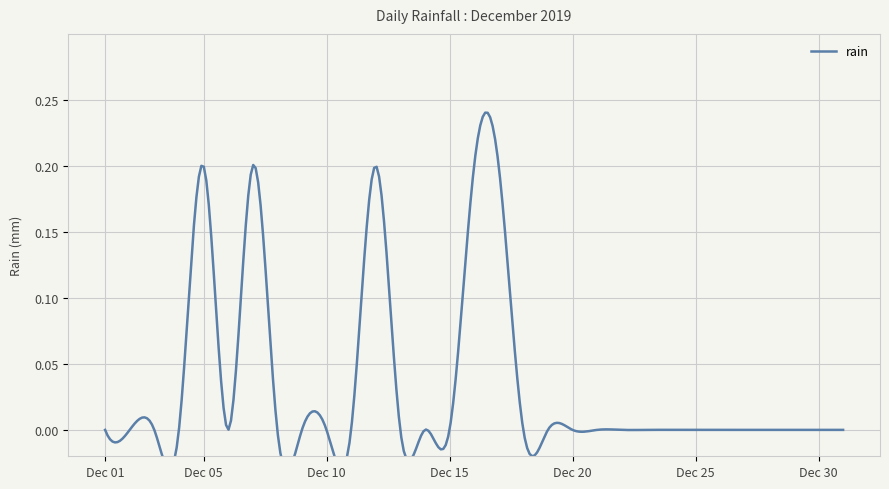

What is the sum of all values?

1.0